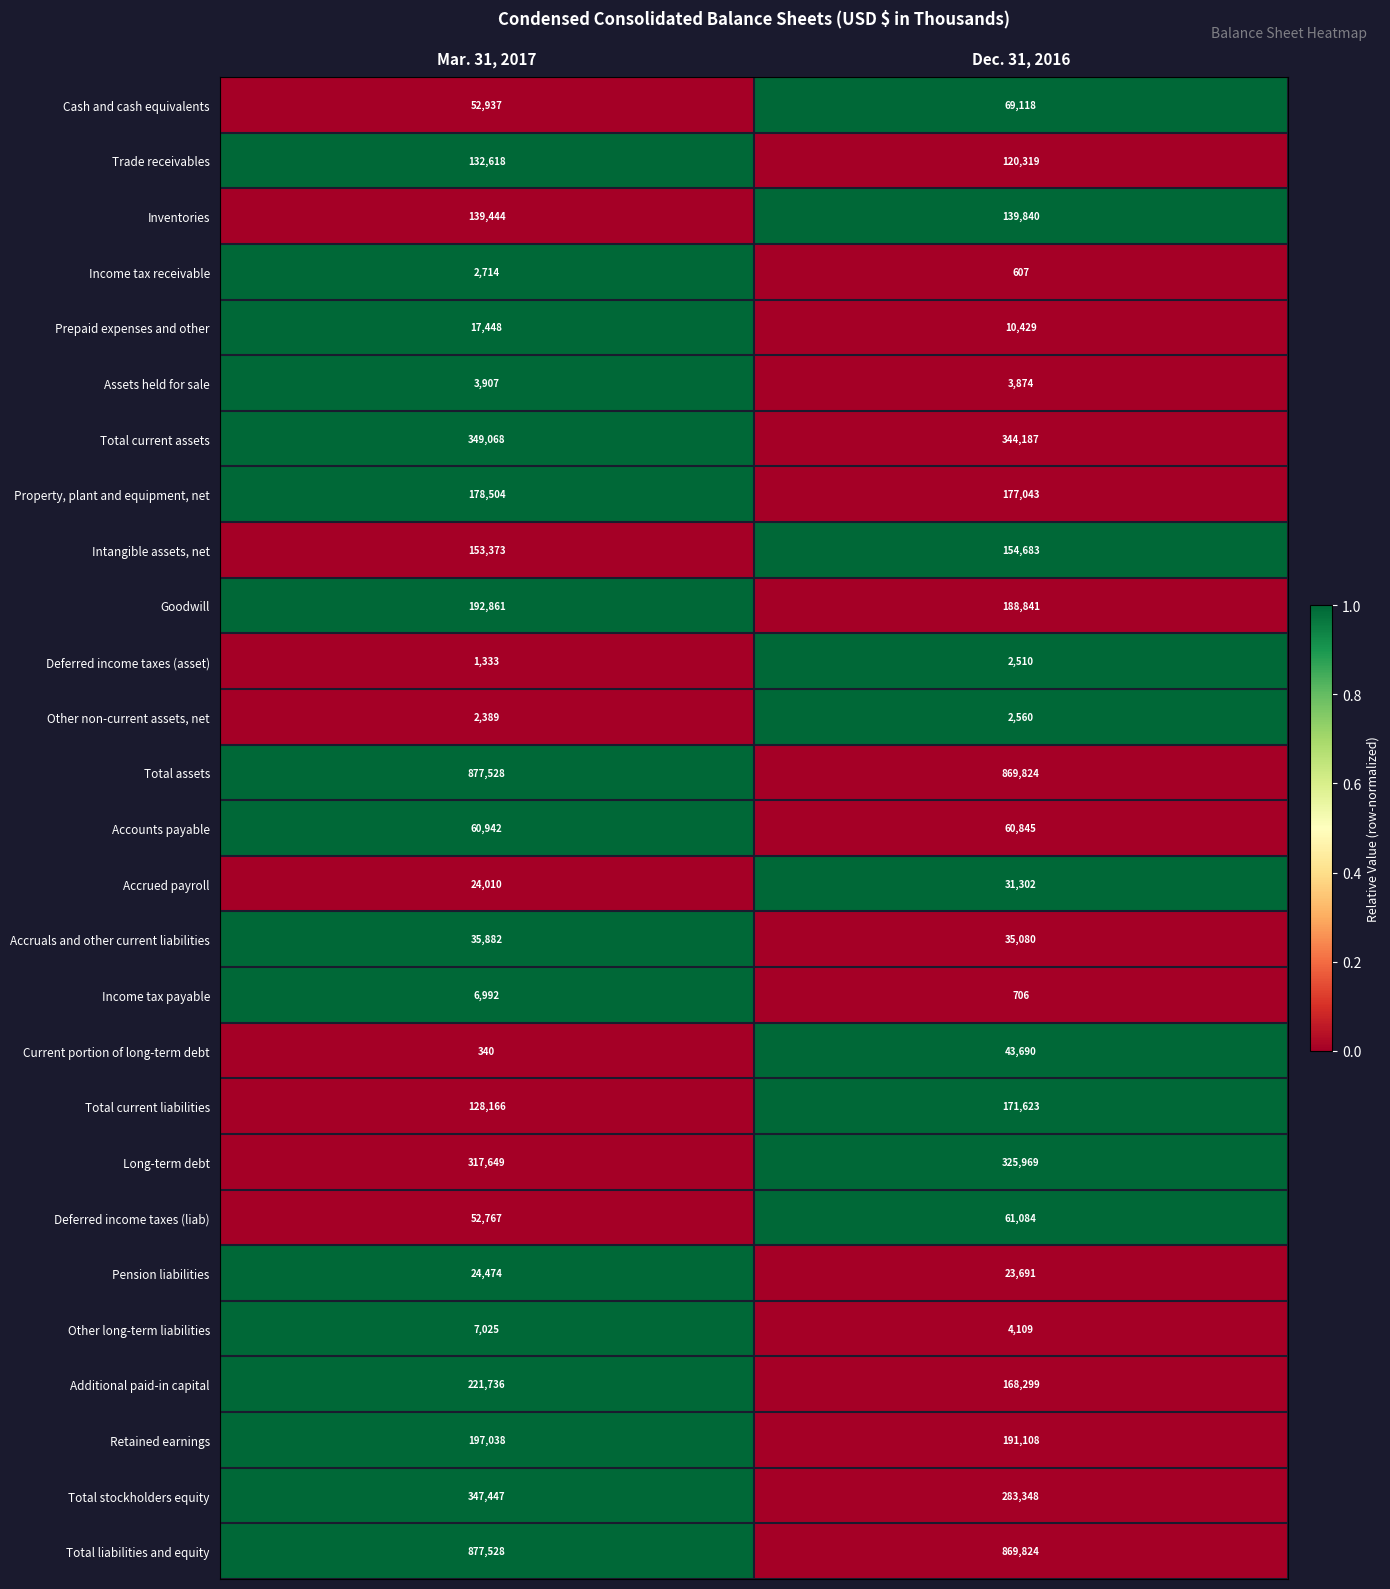

True or false: Other long-term liabilities has a value of 7025 at Mar. 31, 2017.

True